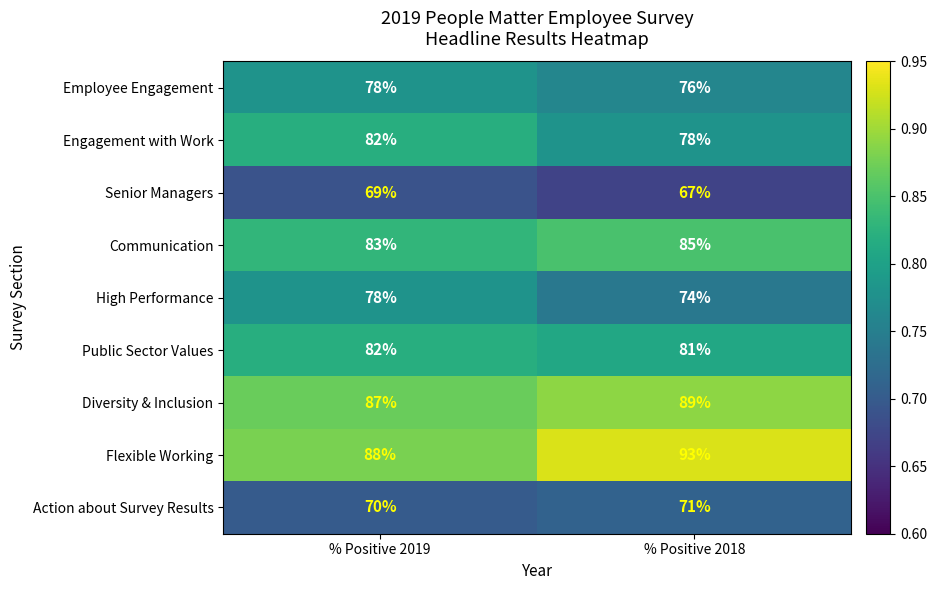

The Engagement with Work series shows 102 at % Positive 2018. True or false?

False